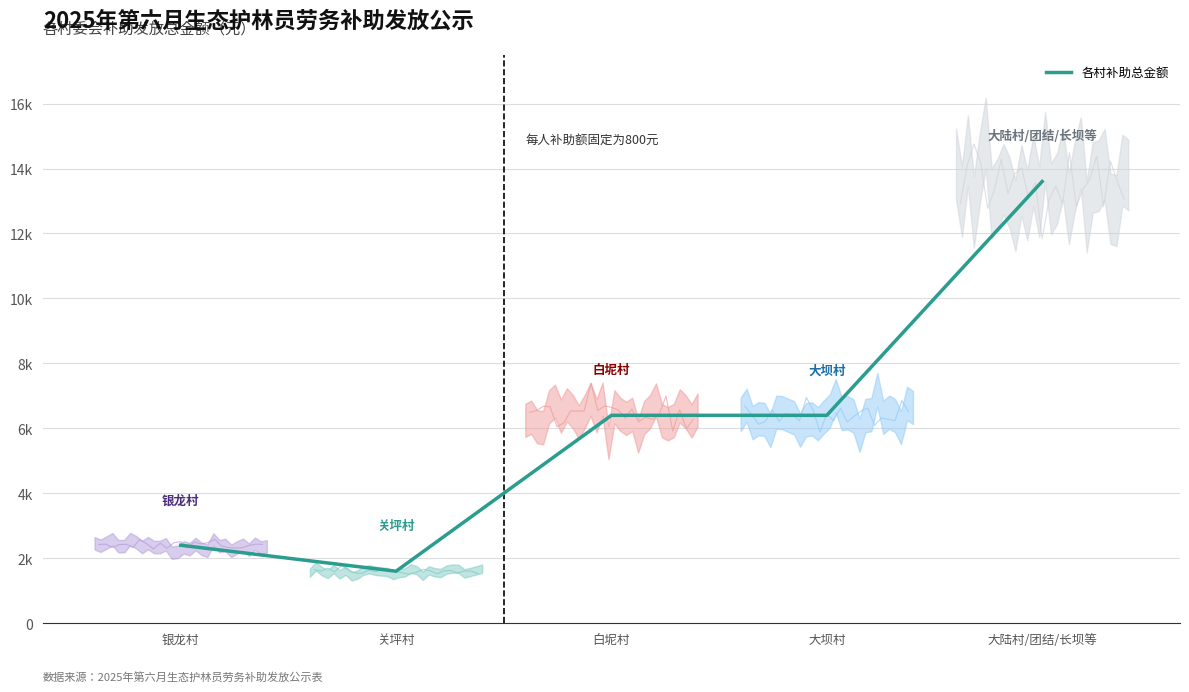

What is the approximate value at 关坪村, to the nearest 50?

1600